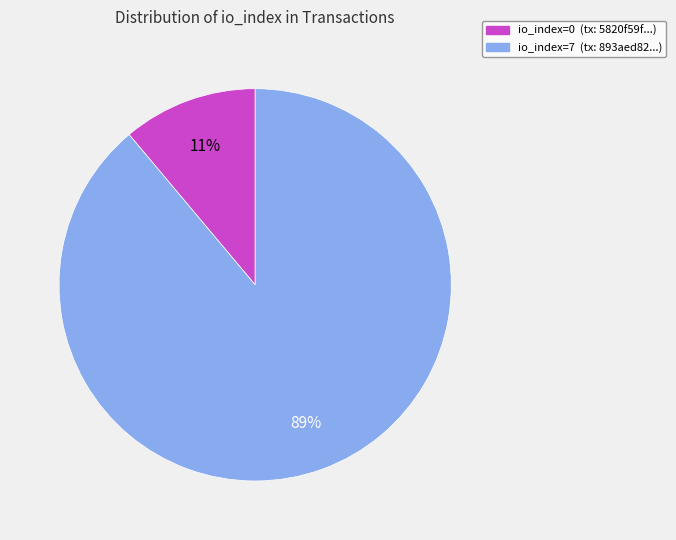

The io_index=7 slice represents 78% of the pie. True or false?

False